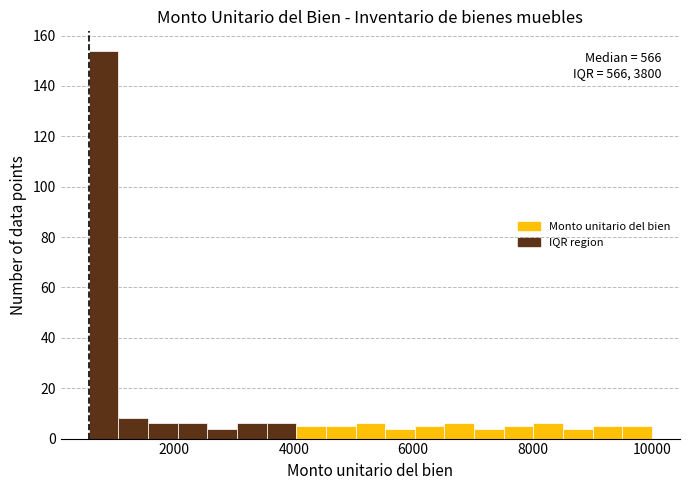

Around what value on the x-axis is the tallest bar? Give the approximate position of its centre, as read against the axis.

800